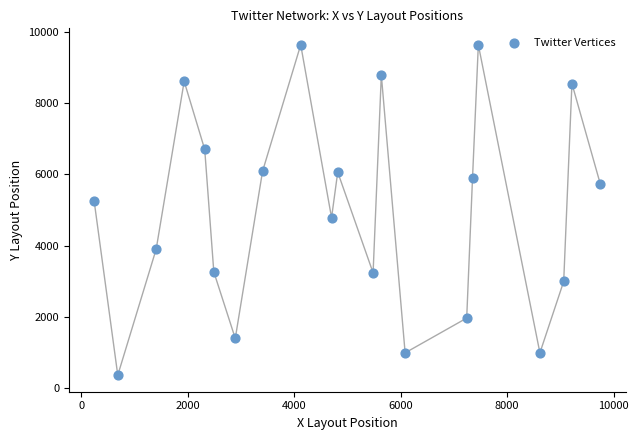

What is the range of X values (max minus min)?

9506.6